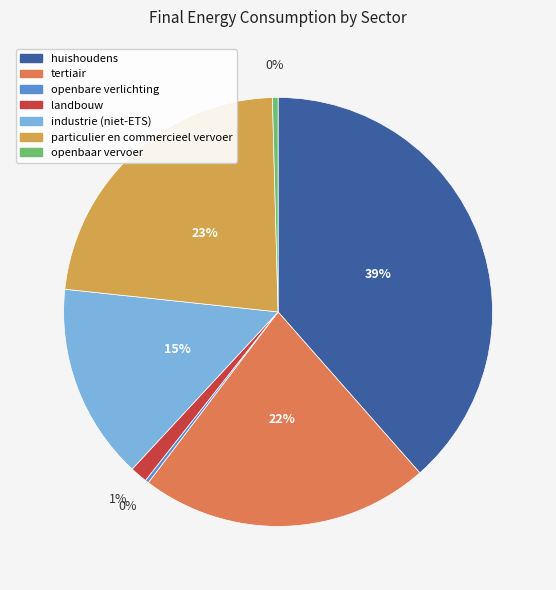

True or false: landbouw accounts for 1% of the total.

True